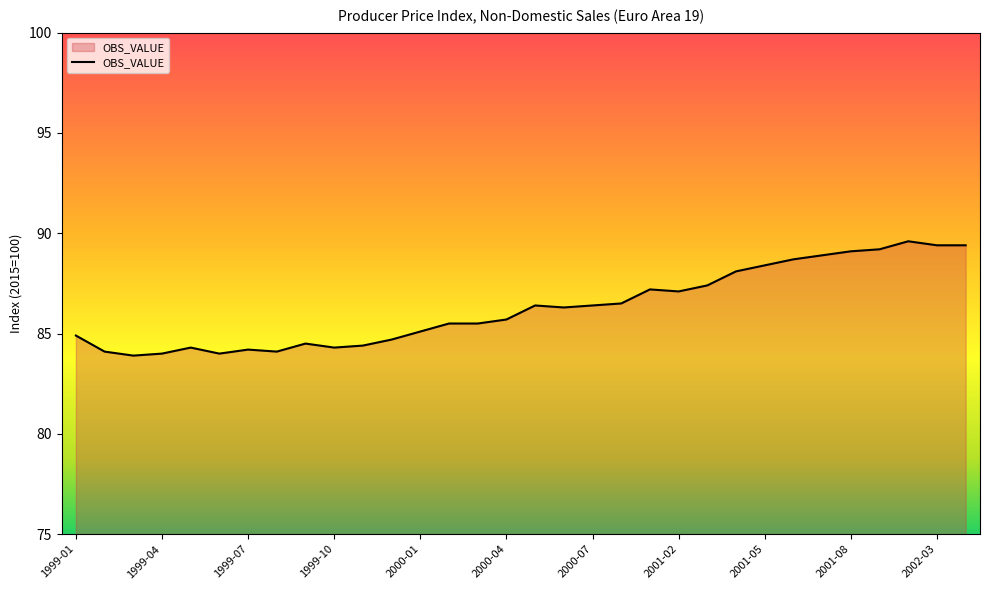

What is the difference between the maximum and minimum values?

5.7